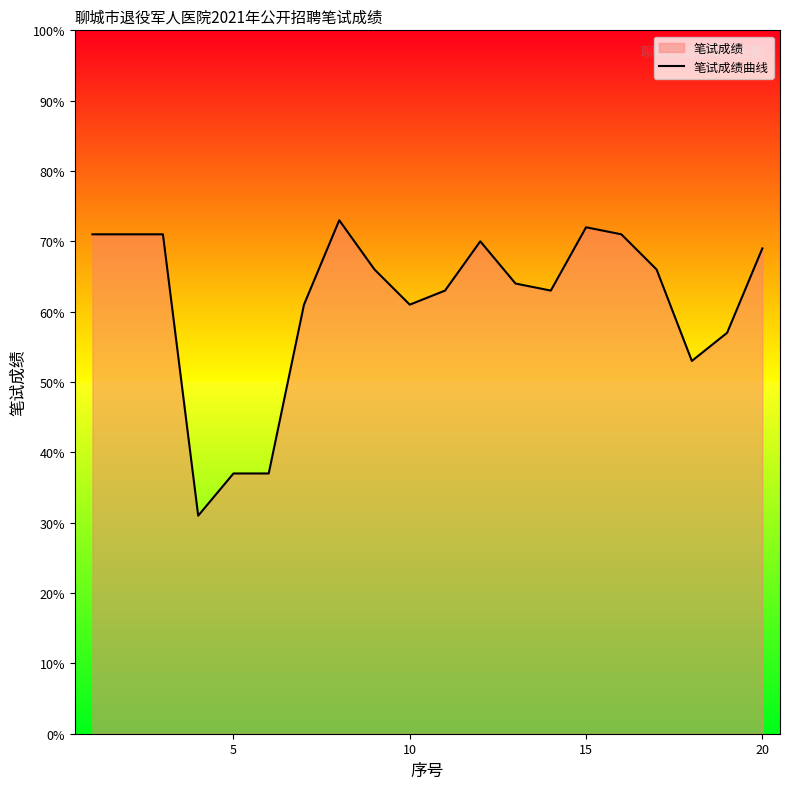

What is the difference between the maximum and minimum values?

42